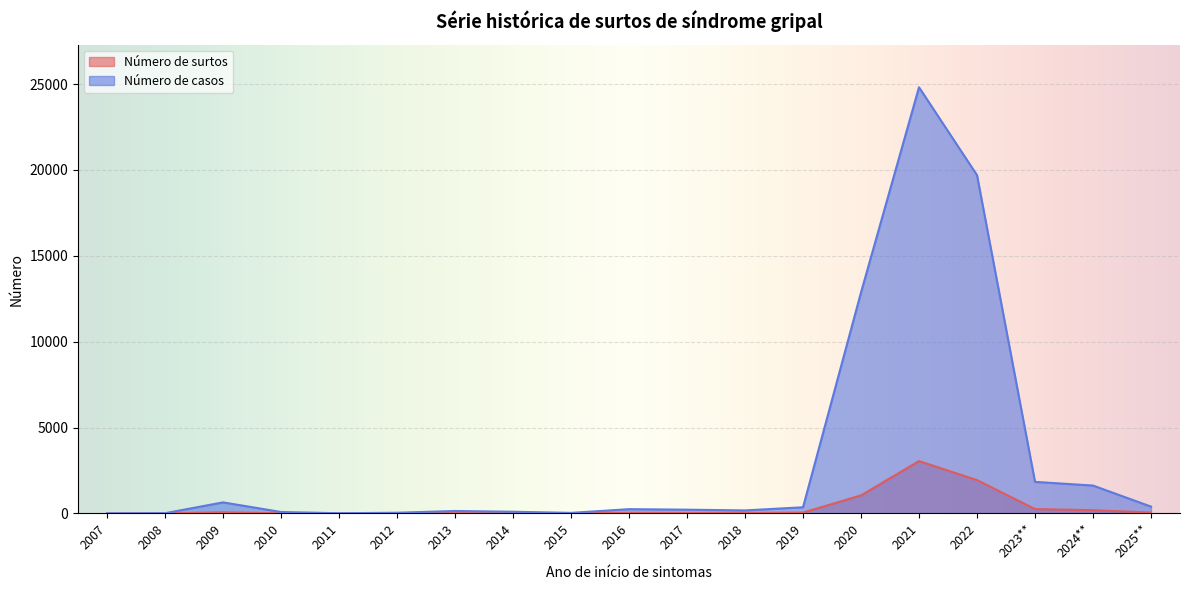

What is the sum of all Número de casos values?

63298